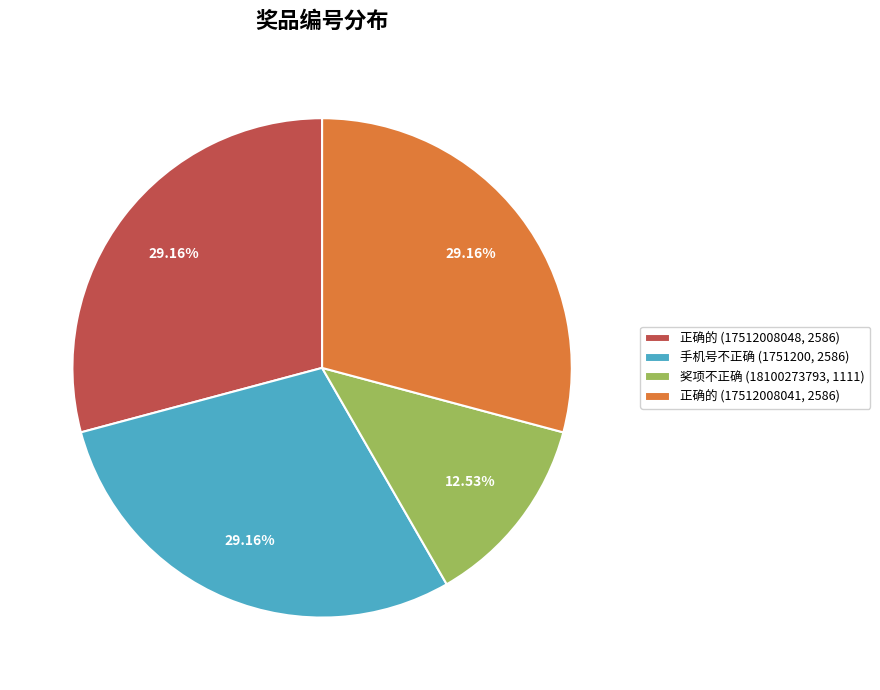

How many slices are in this pie chart?

4